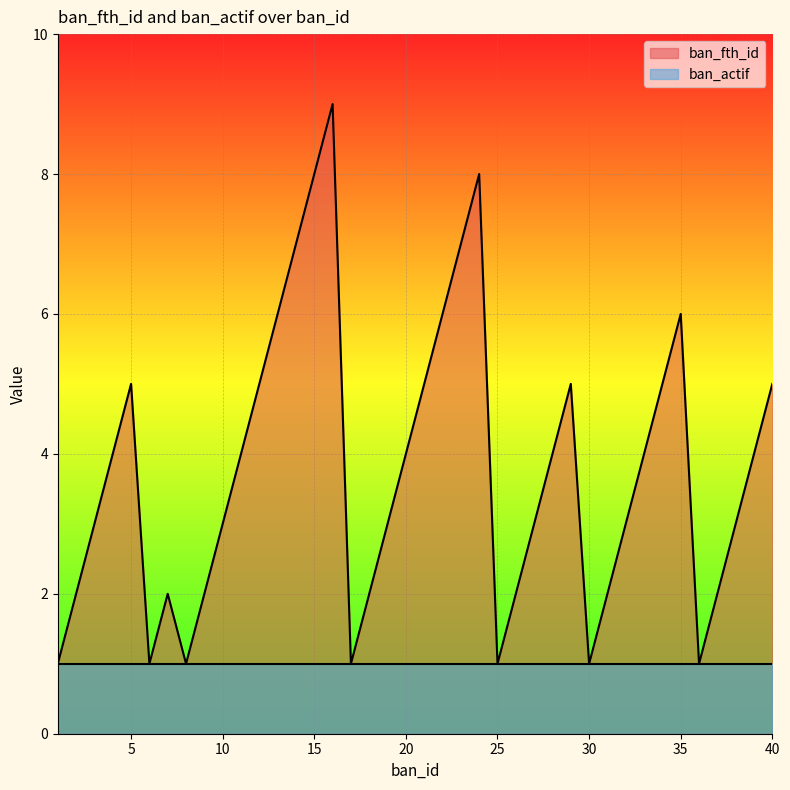

Which label corresponds to the largest value in the chart?

16